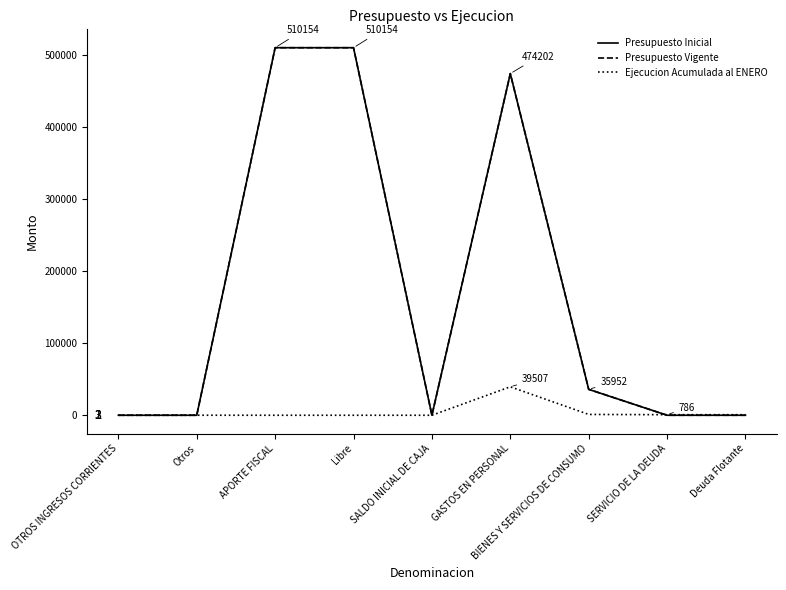

Is this an area chart (filled region under the line)?

No